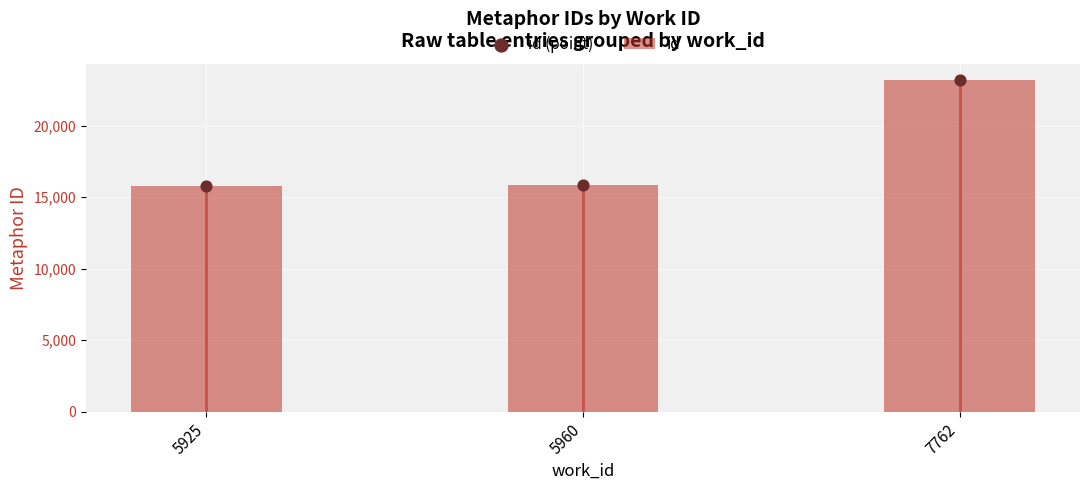

Which series contains the lowest Y value?

id